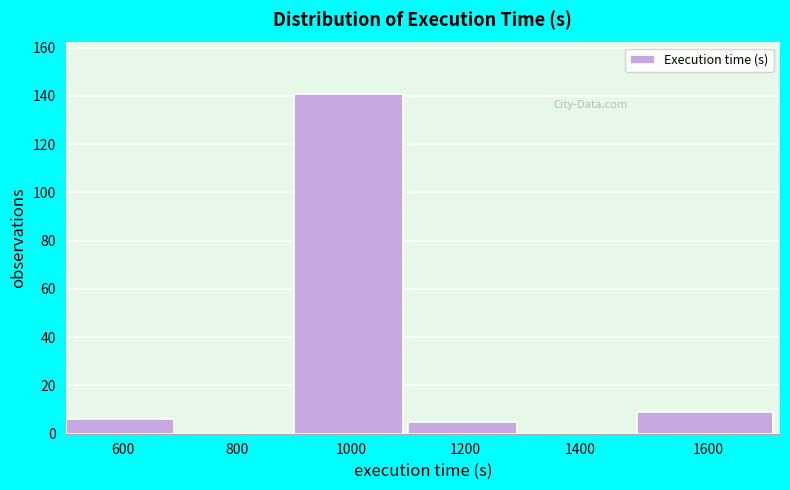

Reading left to right, list all the values displayed in this chart.

600=6	800=0	1000=141	1200=5	1400=0	1600=9